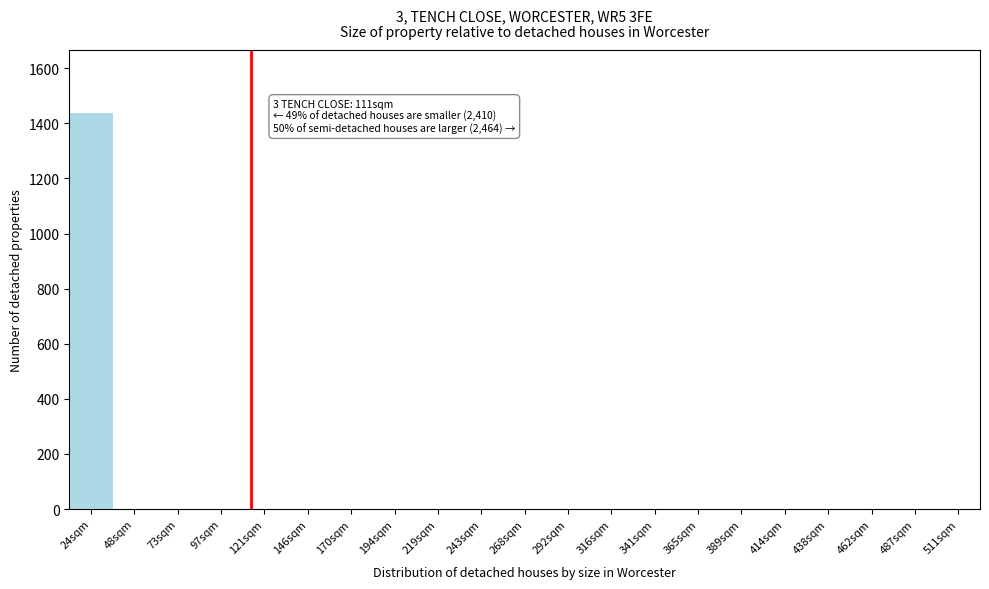

Reading right to left, list all the values displayed in this chart.

511sqm=0	487sqm=0	462sqm=0	438sqm=0	414sqm=0	389sqm=0	365sqm=0	341sqm=0	316sqm=0	292sqm=0	268sqm=0	243sqm=0	219sqm=0	194sqm=0	170sqm=0	146sqm=0	121sqm=0	97sqm=0	73sqm=0	48sqm=0	24sqm=1440